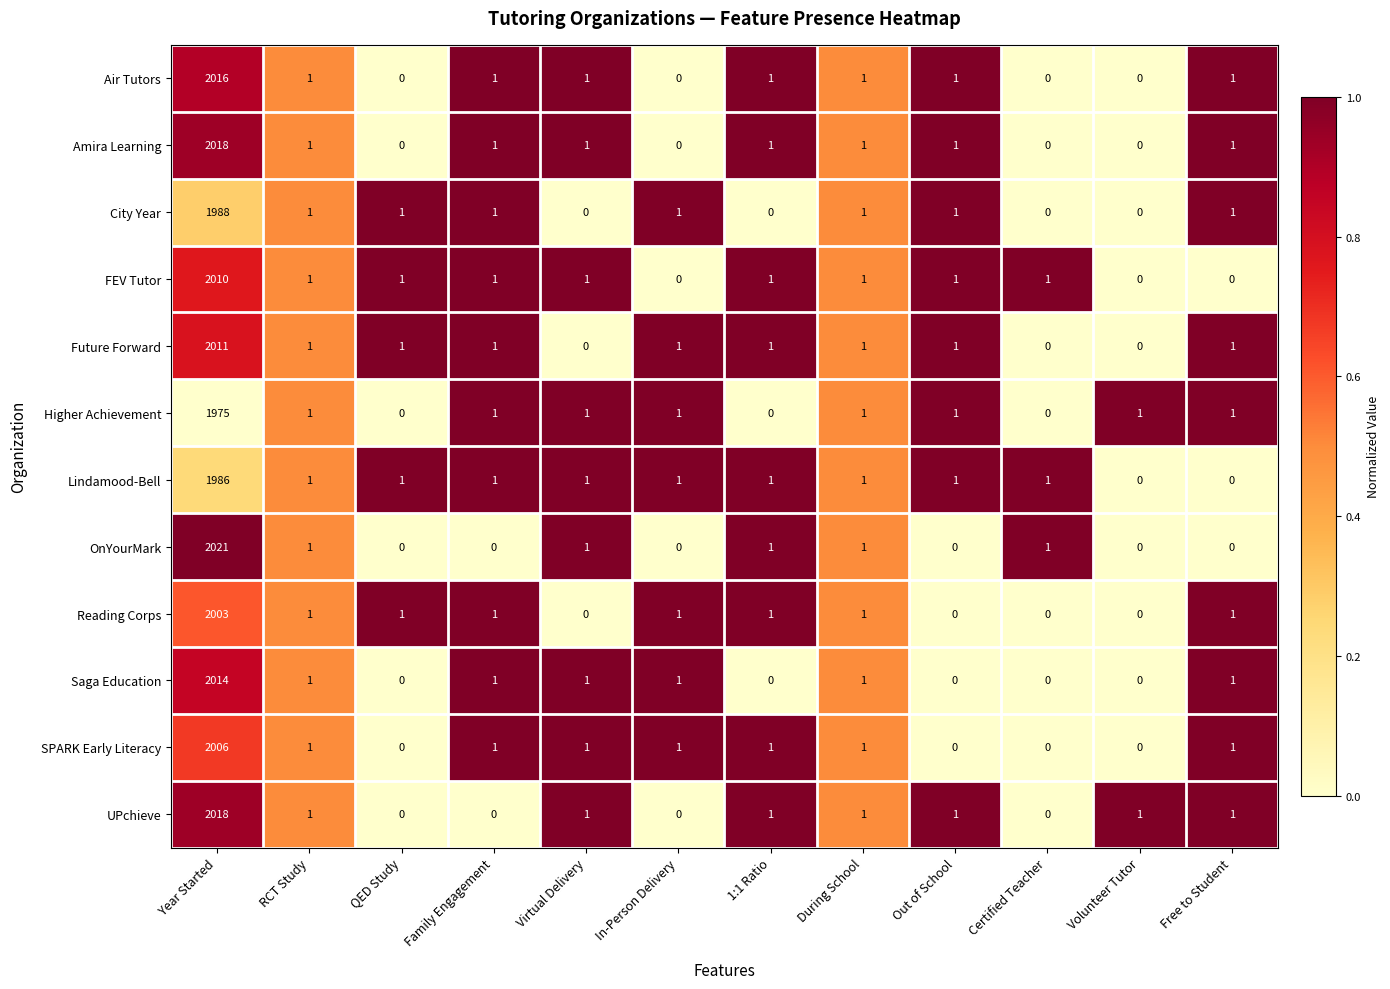

Where does the Lindamood-Bell series first go above 1?

Year Started